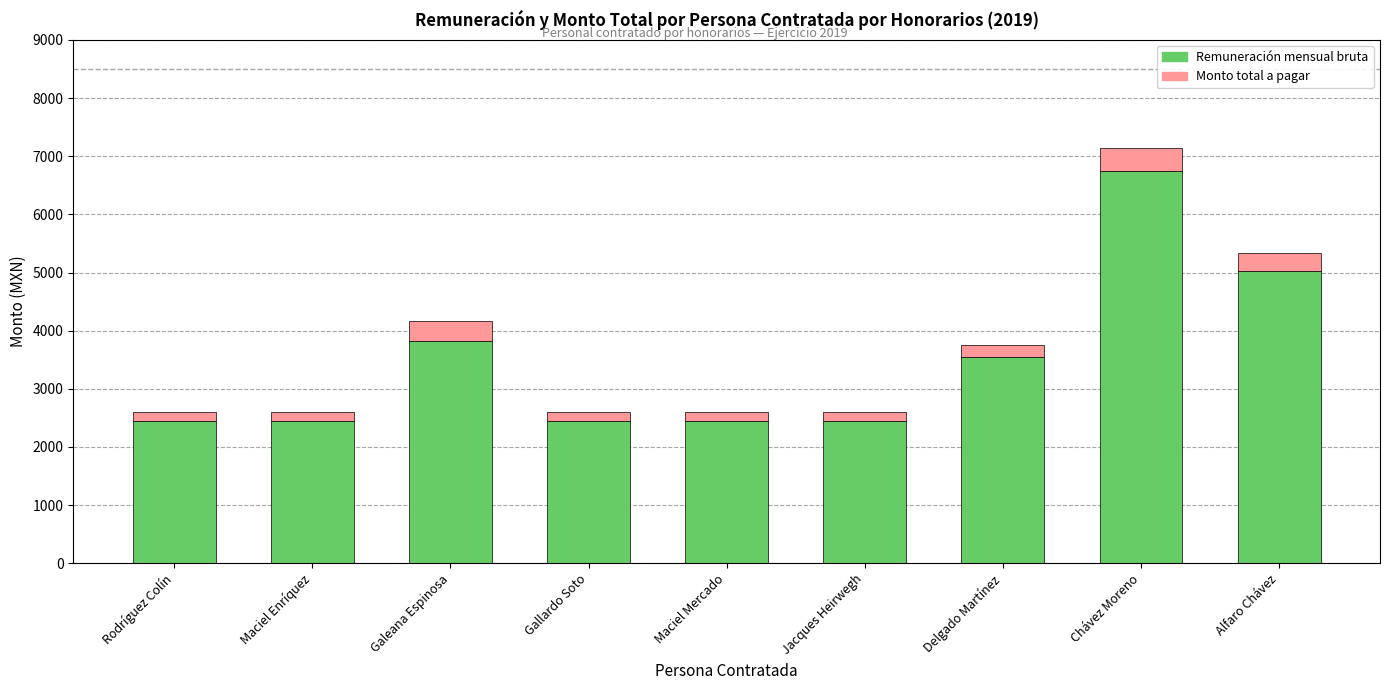

Where is Remuneración mensual bruta nearest to the value 4599?

Alfaro Chávez